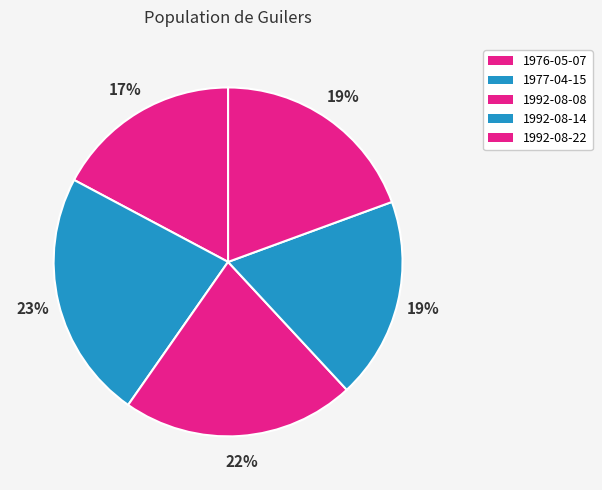

What percentage is the 1977-04-15 slice, to the nearest percent?

23%